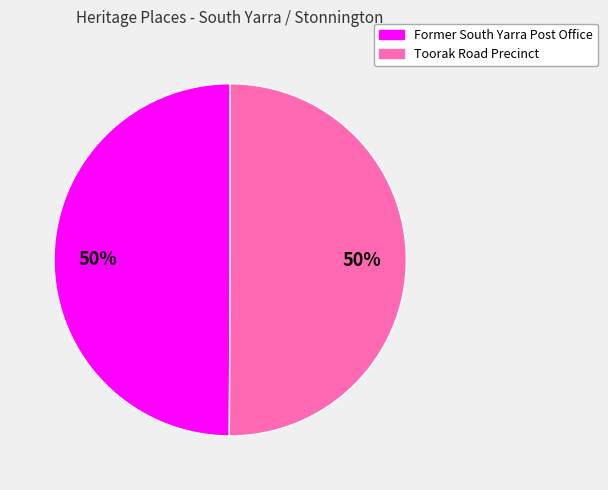

Is the sum of Former South Yarra Post Office and Toorak Road Precinct greater than half?

Yes